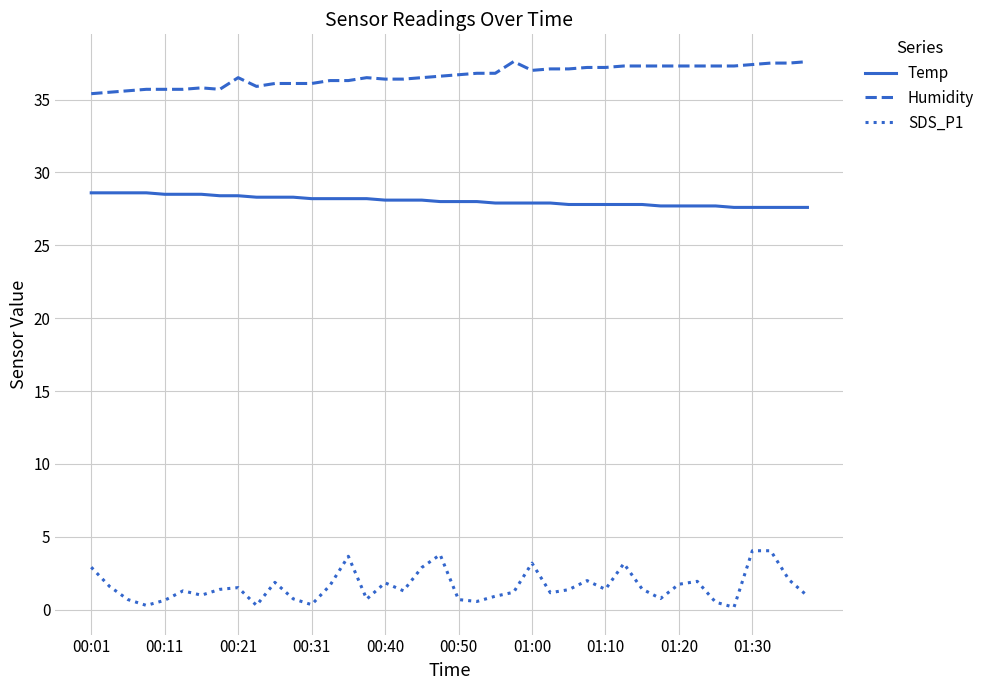

Rank the series by their average value, from highest to lowest.

Humidity, Temp, SDS_P1